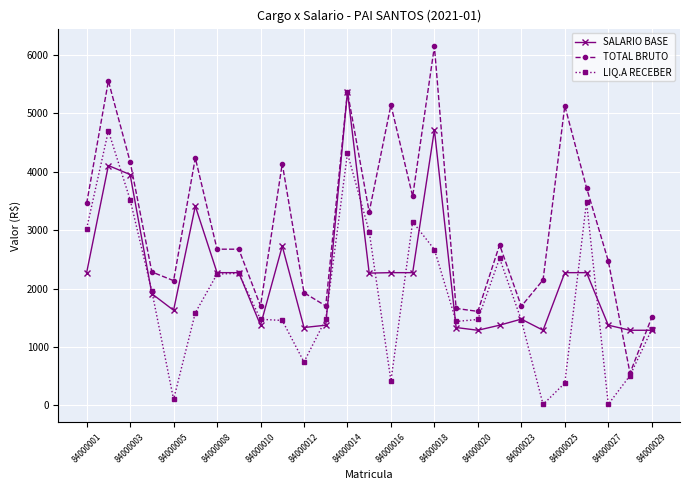

Which series has the widest spread of values?

TOTAL BRUTO